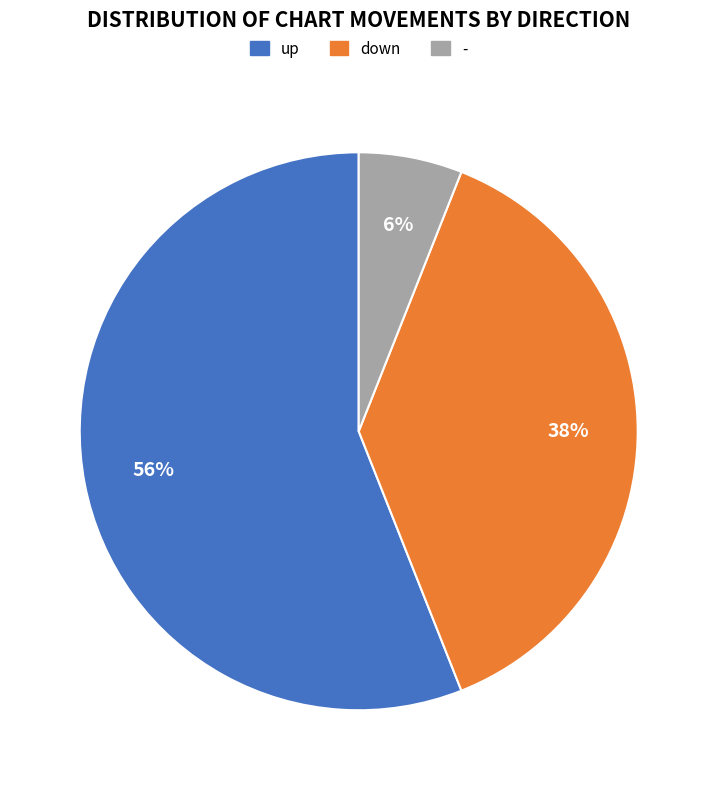

To the nearest percent, what is the difference between the - and up slice percentages?

50%